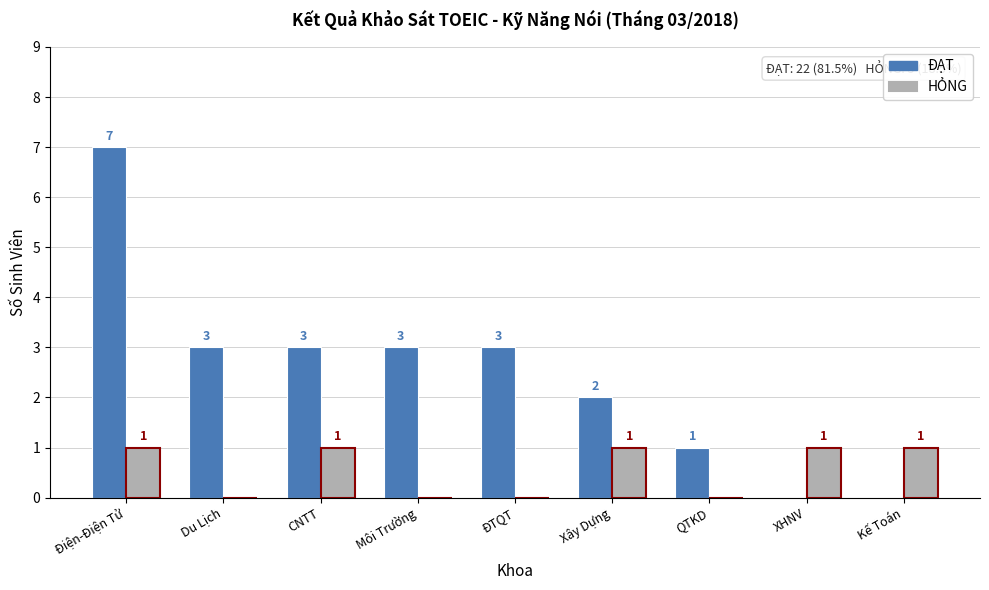

Does the chart contain stacked bars?

No